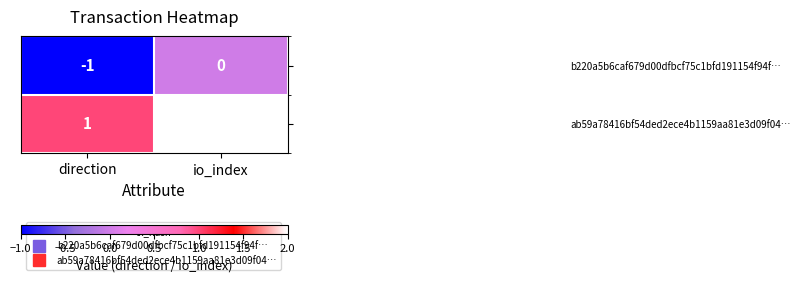

At which label is b220a5b6caf679d00dfbcf75c1bfd191154f94f… closest to 0?

io_index